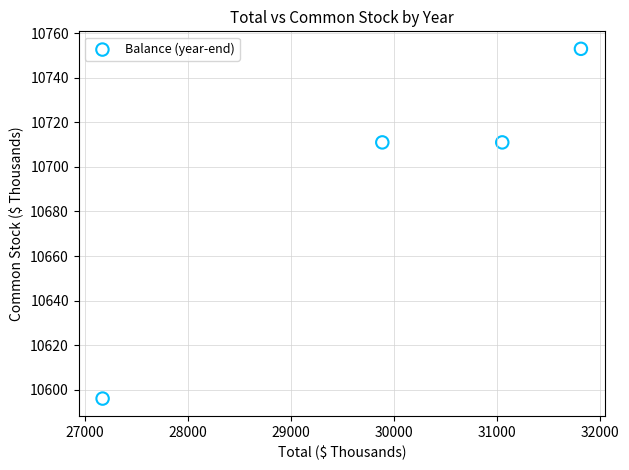

What is the average X value?

29979